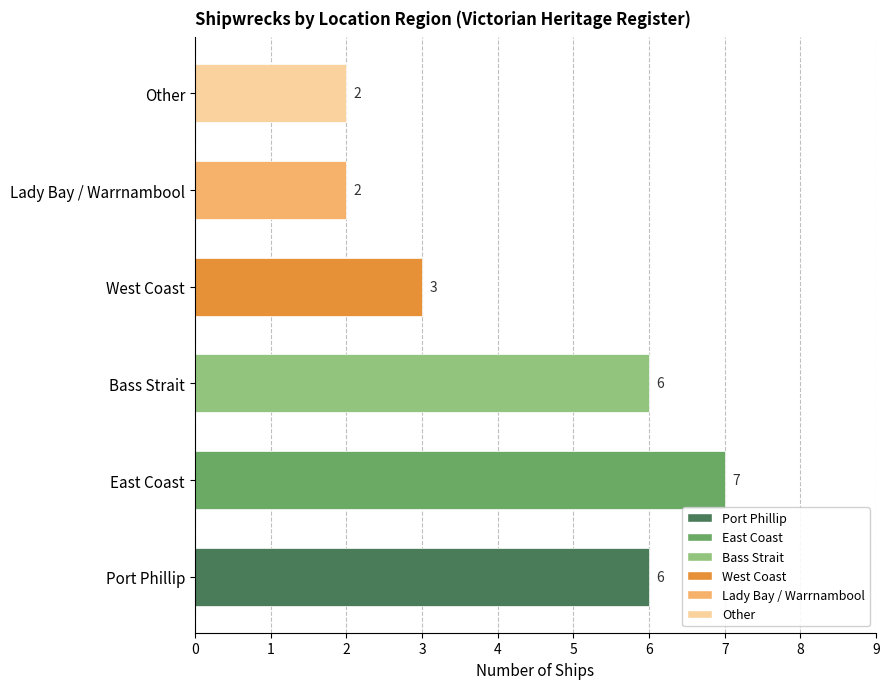

What is the ratio of the value at West Coast to the value at Other?

1.5